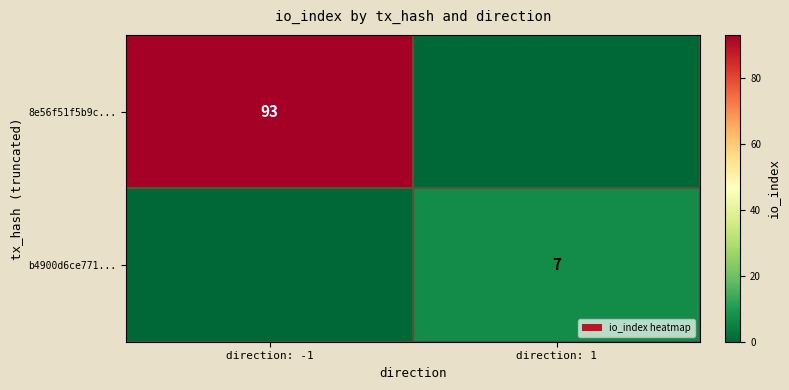

Is it true that 8e56f51f5b9c... equals 93 at direction: -1?

True